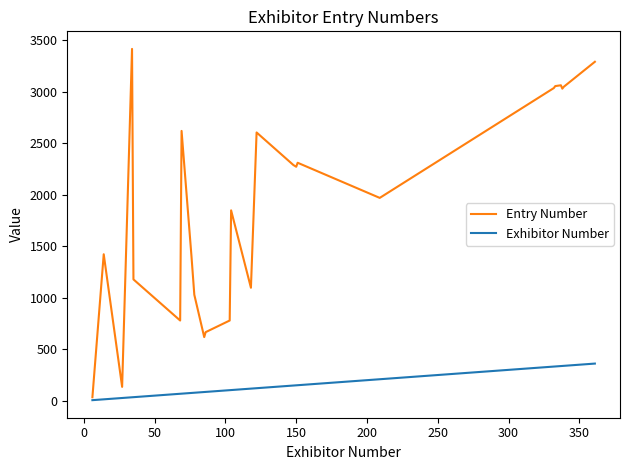

List the series in order of their peak value, lowest first.

Exhibitor Number, Entry Number